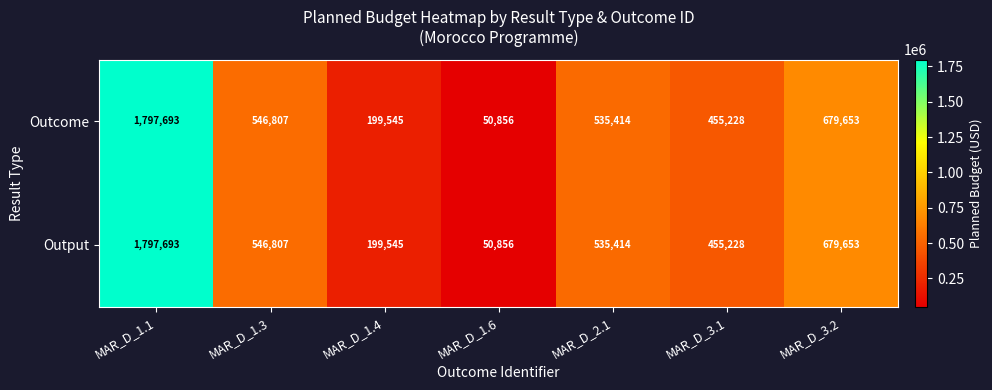

Is it true that Output equals 2822797 at MAR_D_1.1?

False